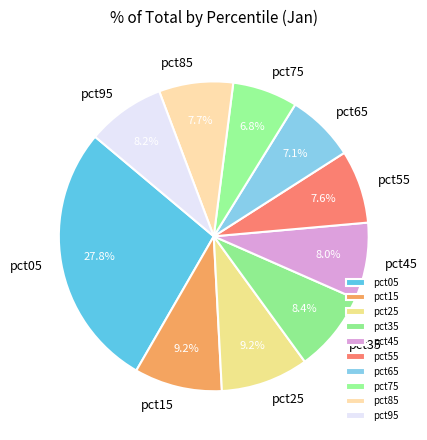

How many slices are in this pie chart?

10